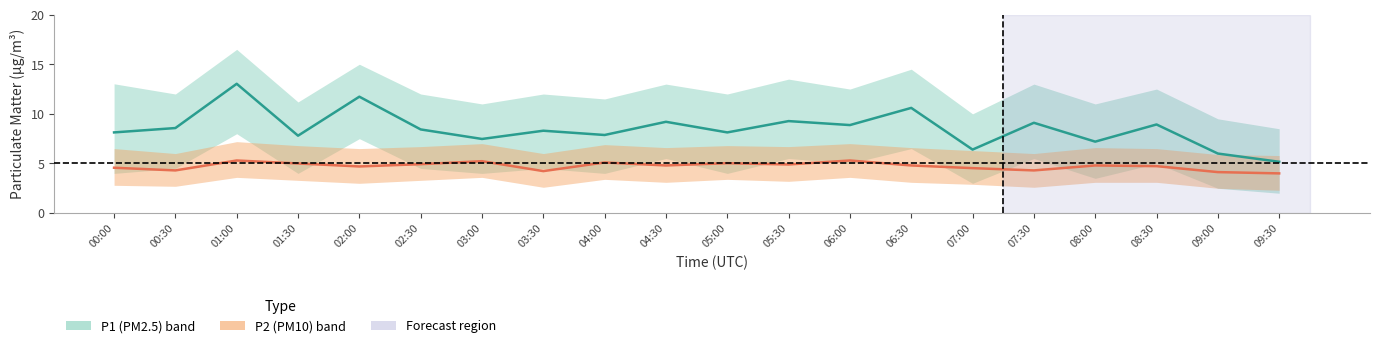

At which category is the sum across all series the highest?

01:00